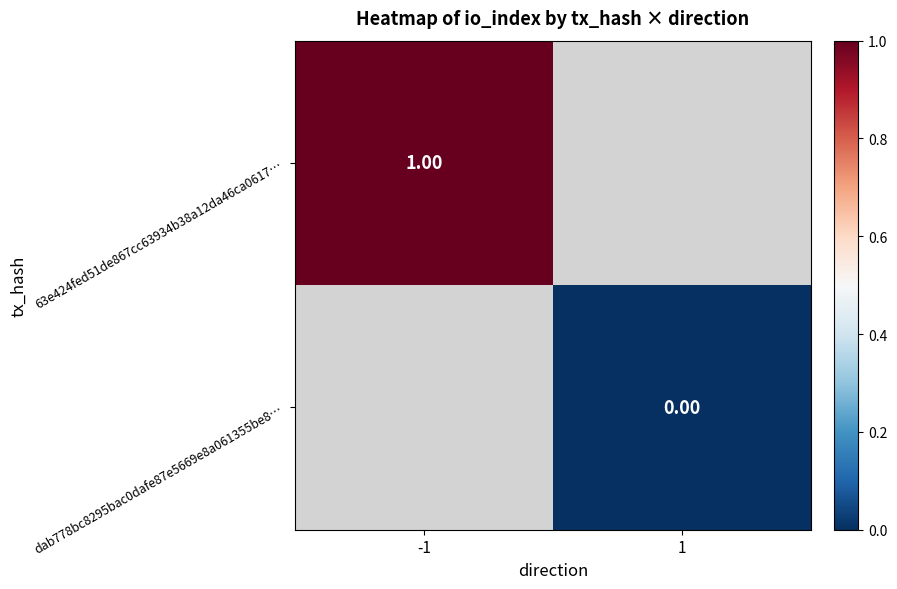

How many categories are shown in the chart?

2